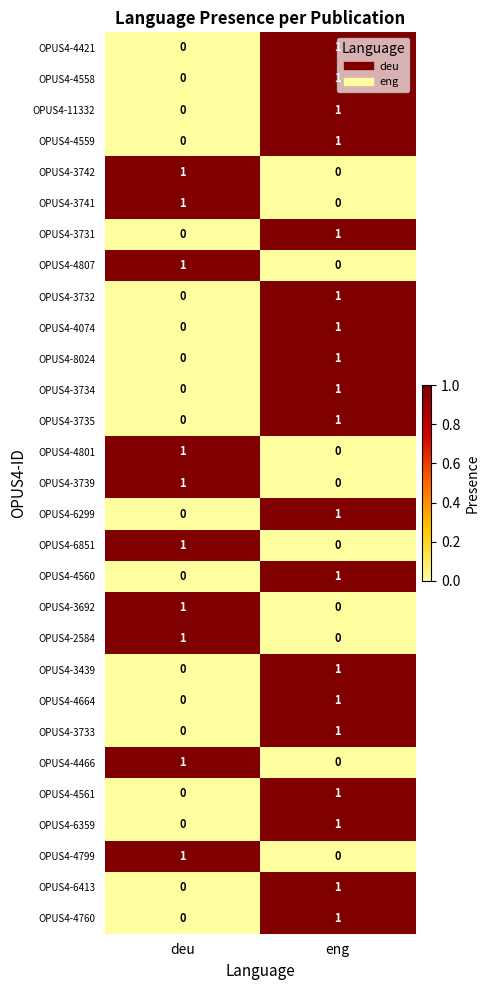

What is the greatest value displayed?

1